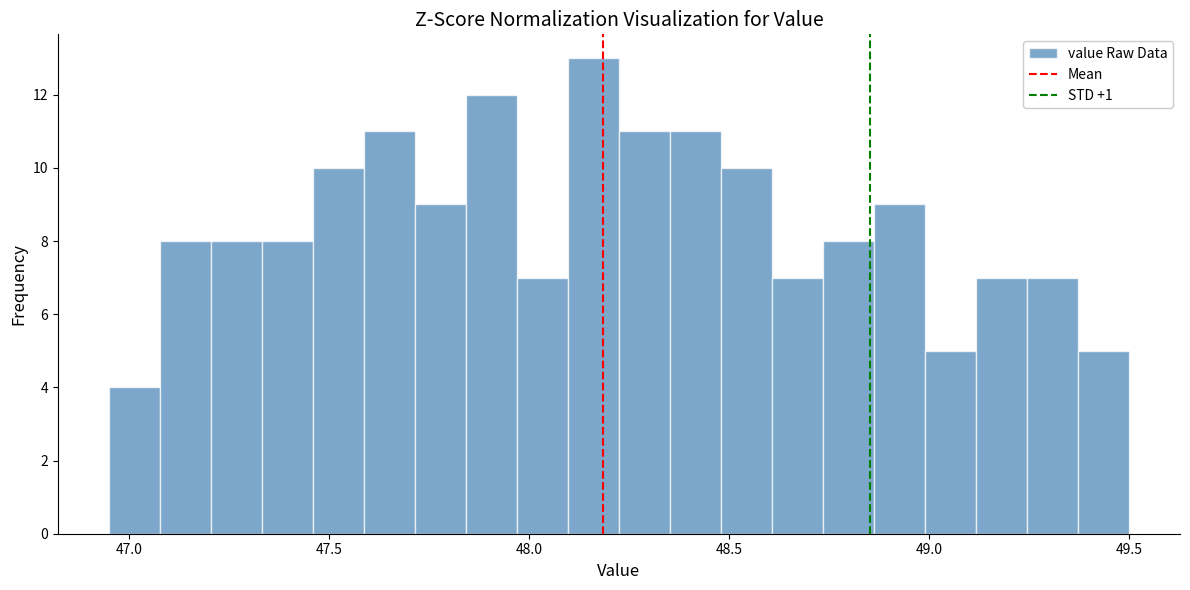

Read against the x-axis, roughly where is the centre of the tallest bar?

48.15